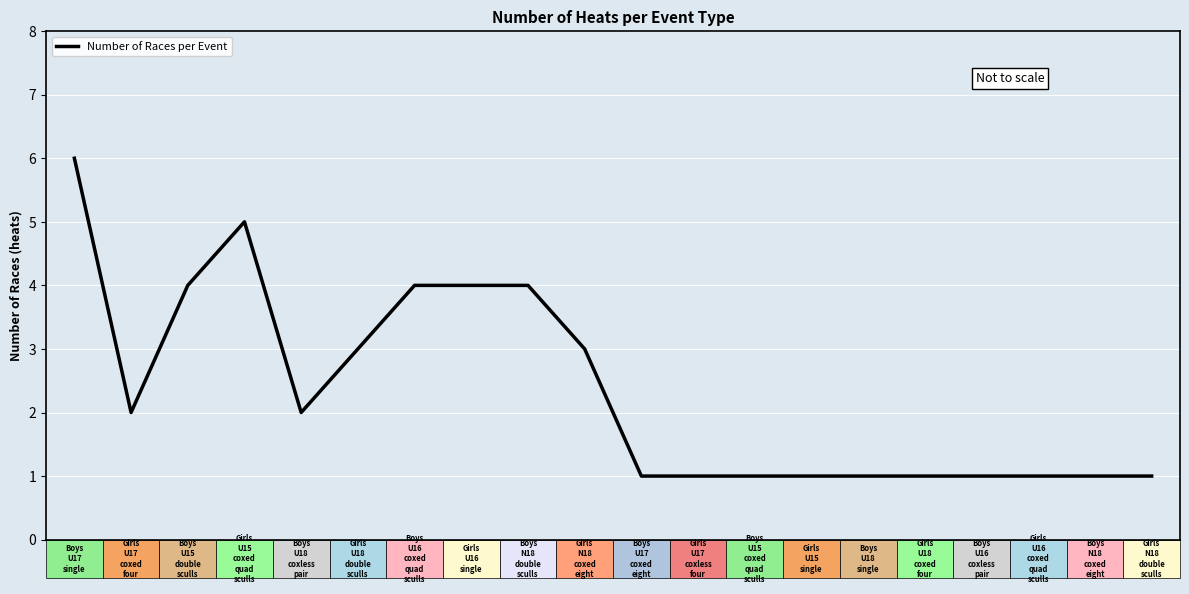

What is the difference between the maximum and minimum values?

5